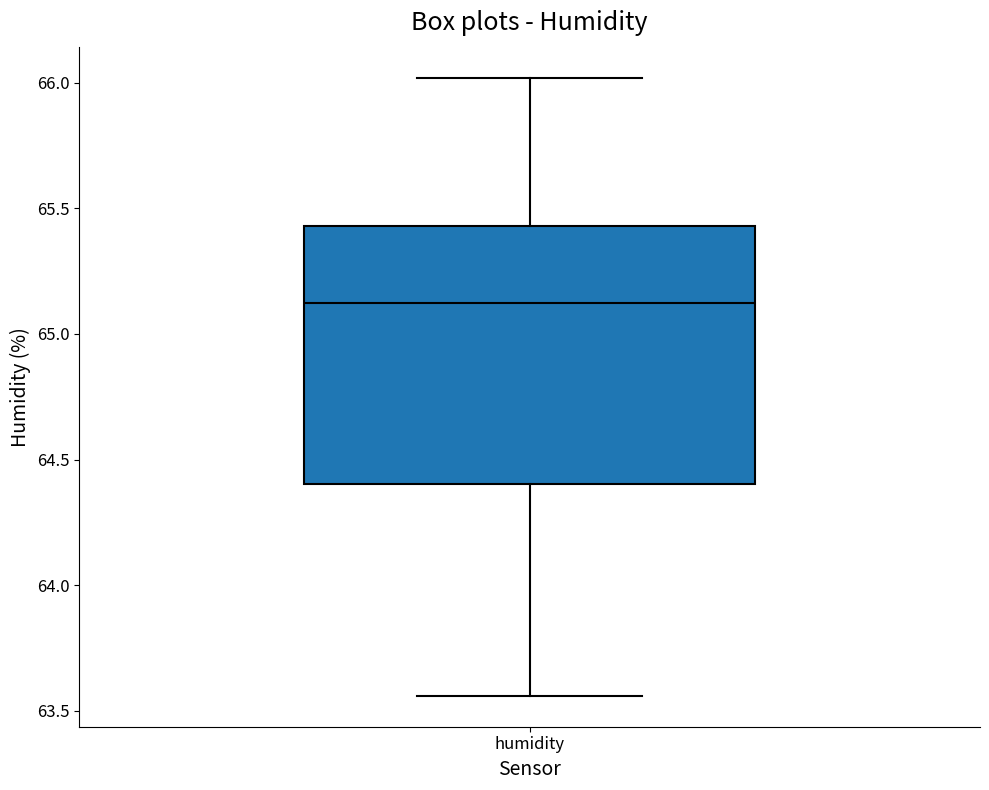

Read this box plot against the y-axis: the position of the median line, the range covered by the box, and the ends of both whiskers. The values are not printed on the chart, so give them approximately, as read against the axis.

median 65.15, box 64.40 to 65.45, whiskers 63.55 to 66.00